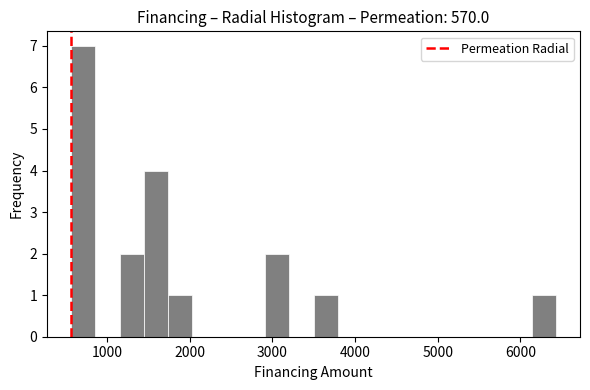

Read against the x-axis, roughly where is the centre of the tallest bar?

700